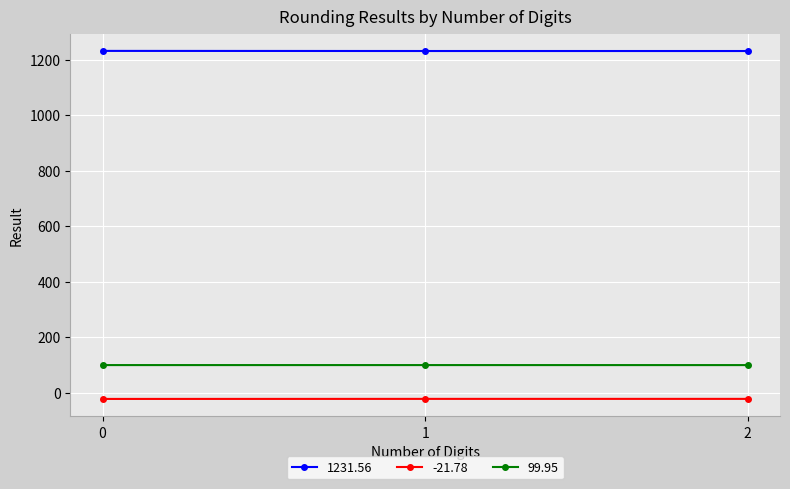

Is it true that 99.95 equals 144.5 at 0?

False